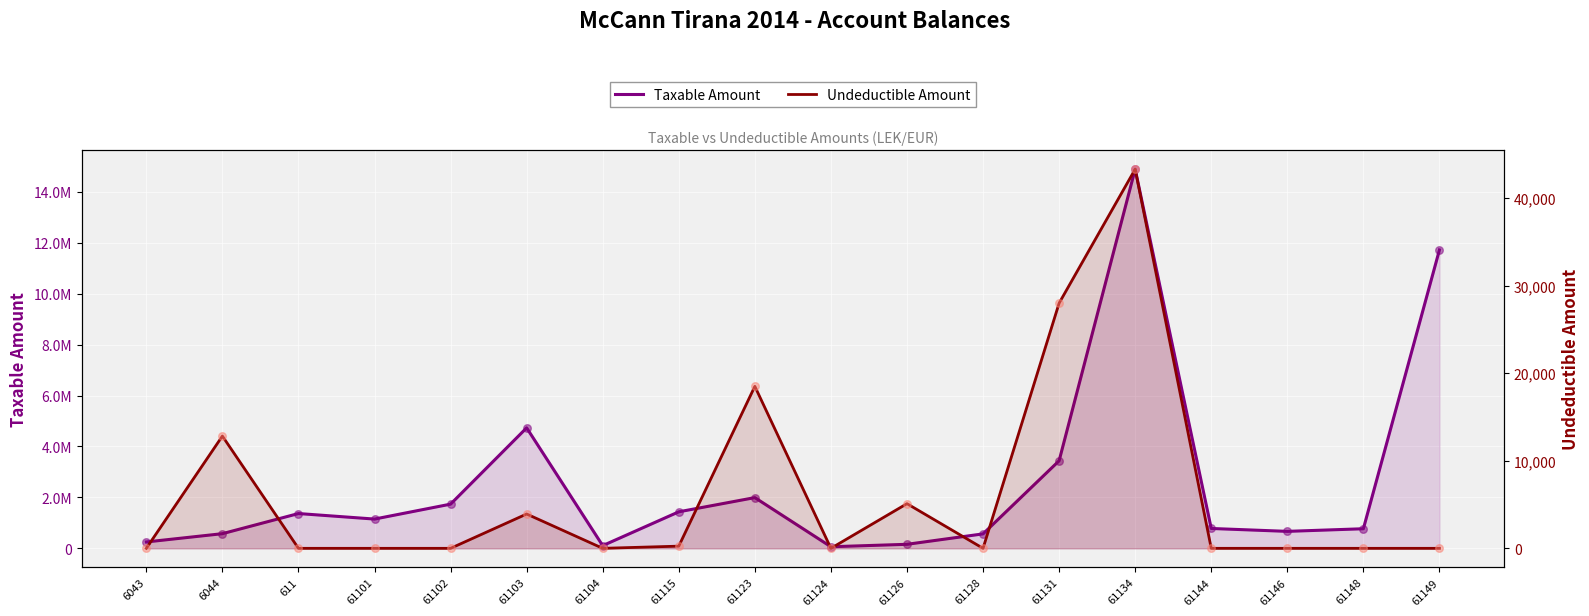

At how many categories does at least one series exceed 13038095?

1